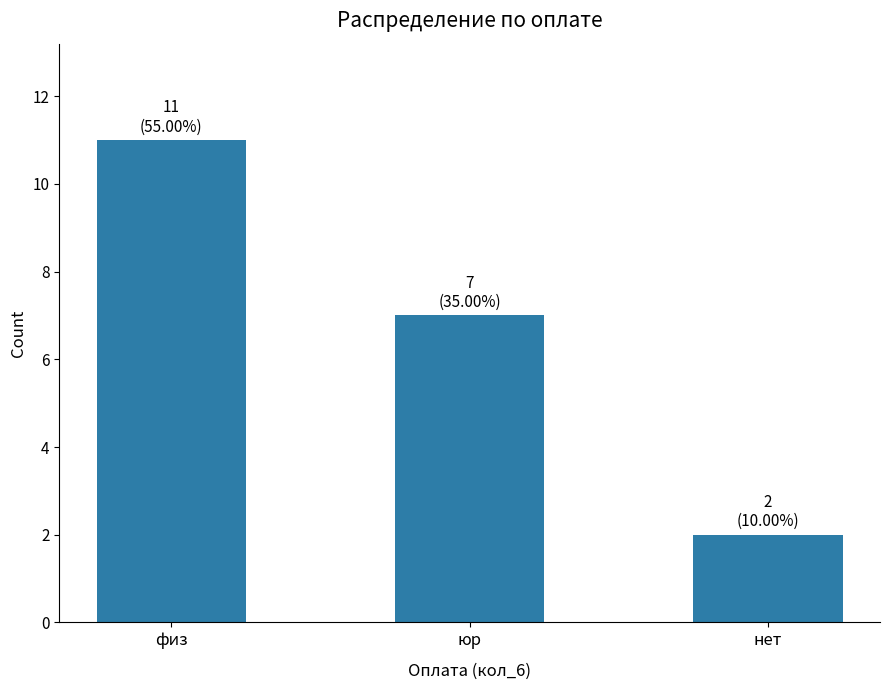

What is the value of the 2nd bar from the left?

7